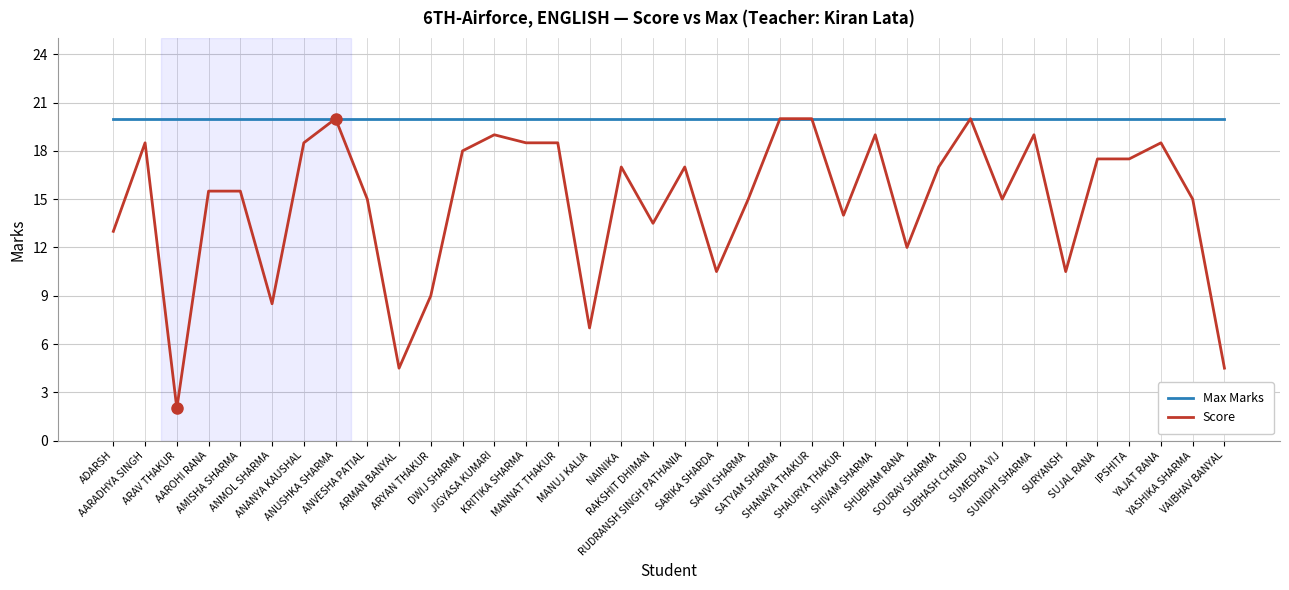

At which label does Score reach its minimum?

ARAV THAKUR